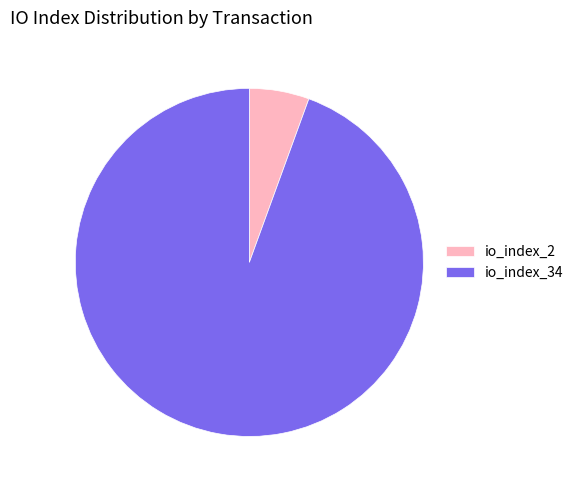

Which slice is the largest?

io_index_34